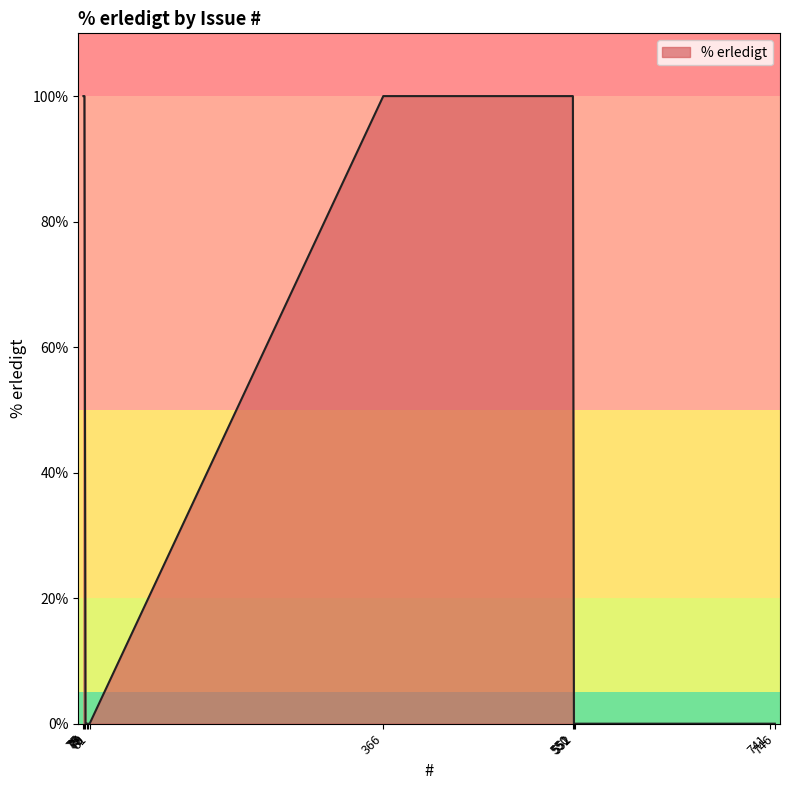

What is the maximum value shown in the chart?

100